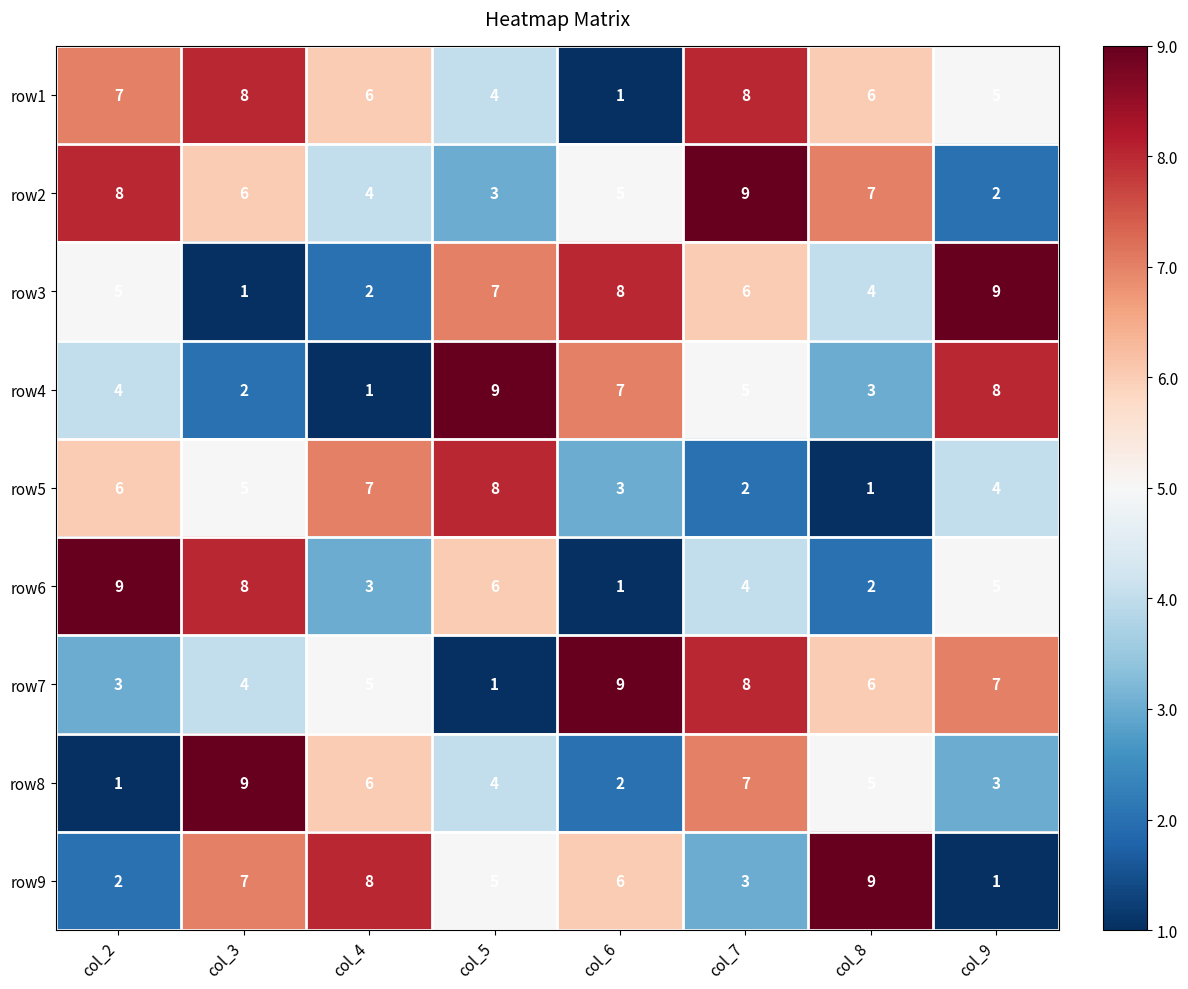

At which label does row7 first exceed 6?

col_6